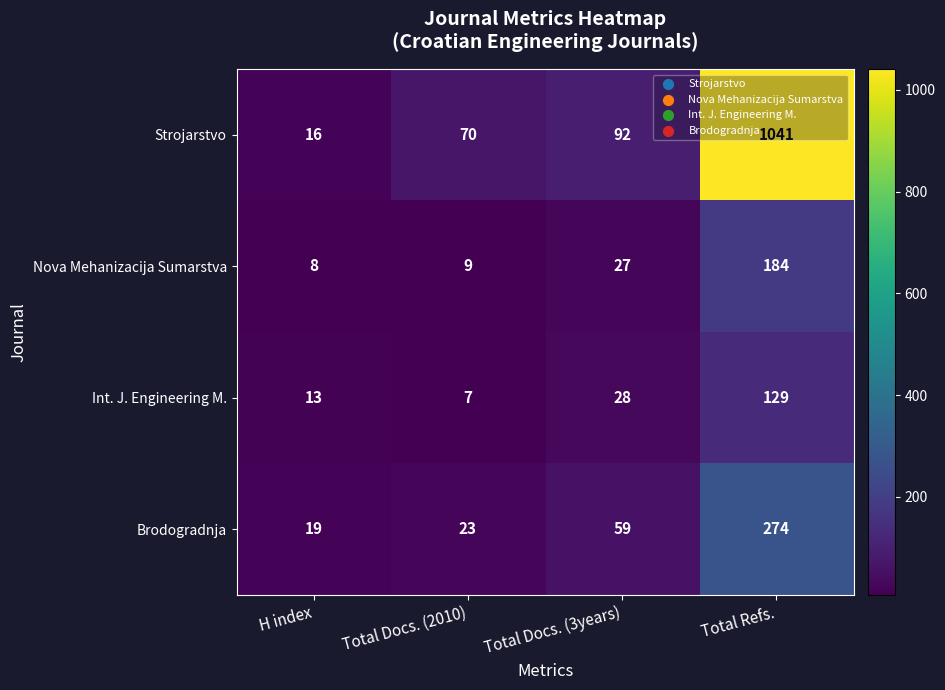

What is the average value of the Nova Mehanizacija Sumarstva series?

57